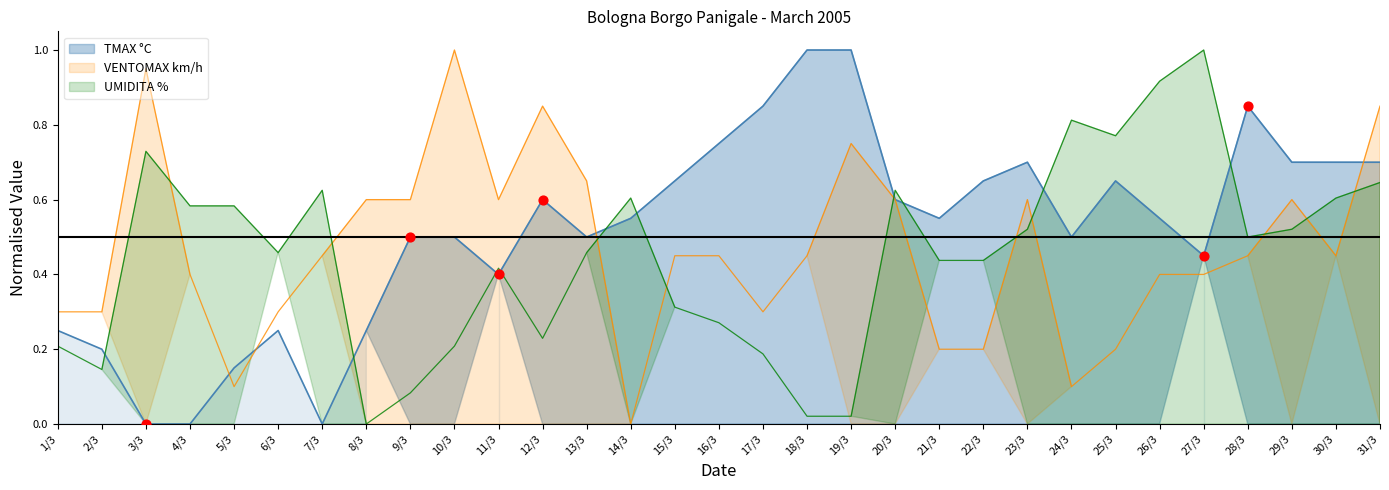

Is the value of VENTOMAX km/h at 7/3 greater than the value of TMAX °C at 30/3?

No